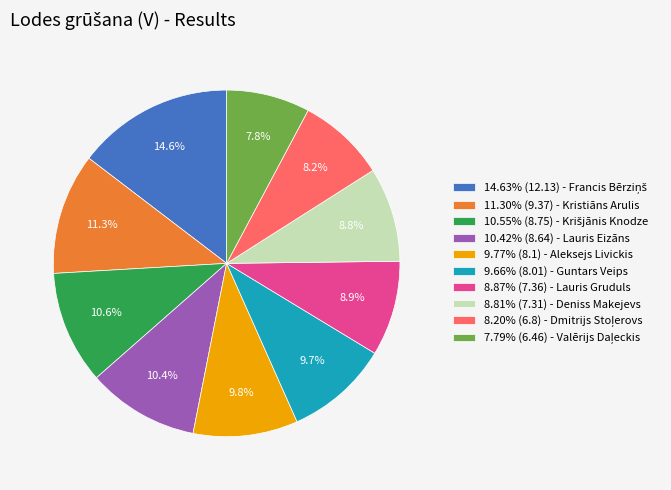

Do 9.66% (8.01) - Guntars Veips and 11.30% (9.37) - Kristiāns Arulis together represent more than half of the pie?

No